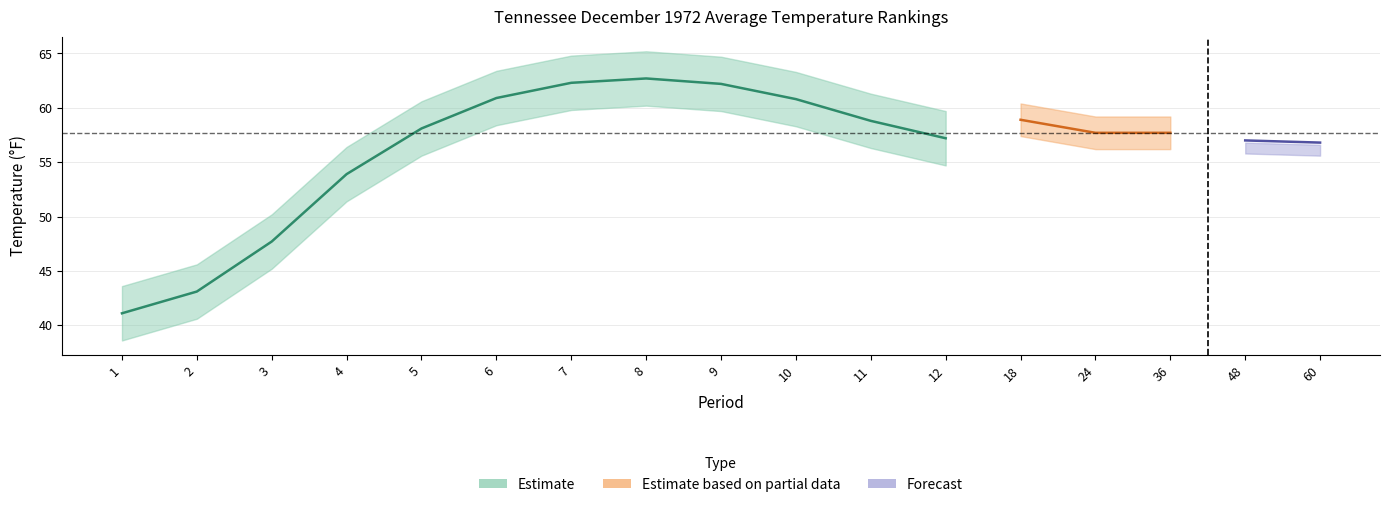

What is the approximate value of 1901-2000 Mean at 36?

57.7